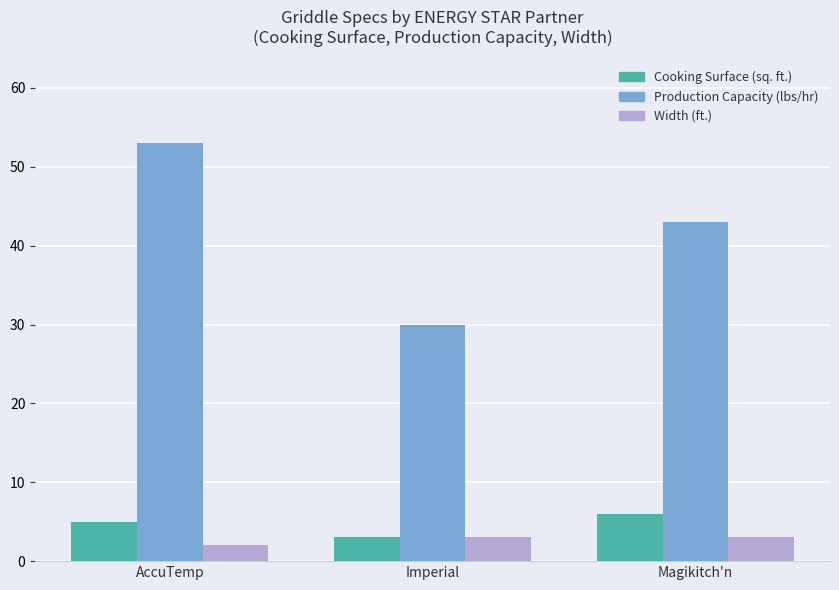

Reading right to left, extract all data points from this chart.

Cooking Surface (sq. ft.): 6	3	5
Production Capacity (lbs/hr): 43	30	53
Width (ft.): 3	3	2